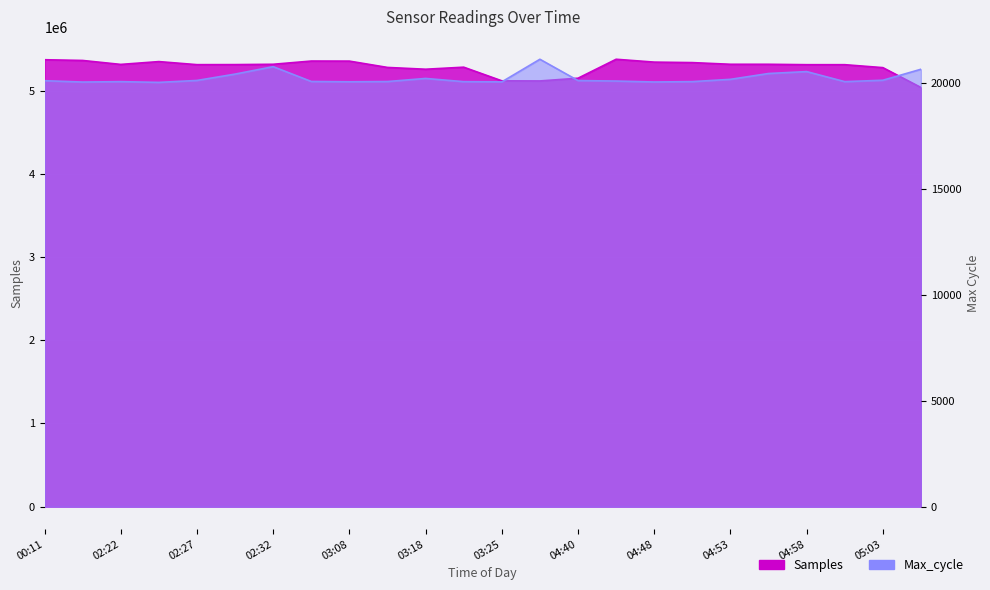

What is the difference between the maximum and minimum values?

339233